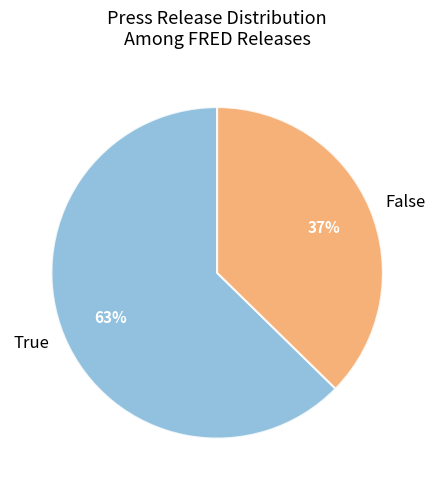

What percentage is the False slice, to the nearest percent?

37%